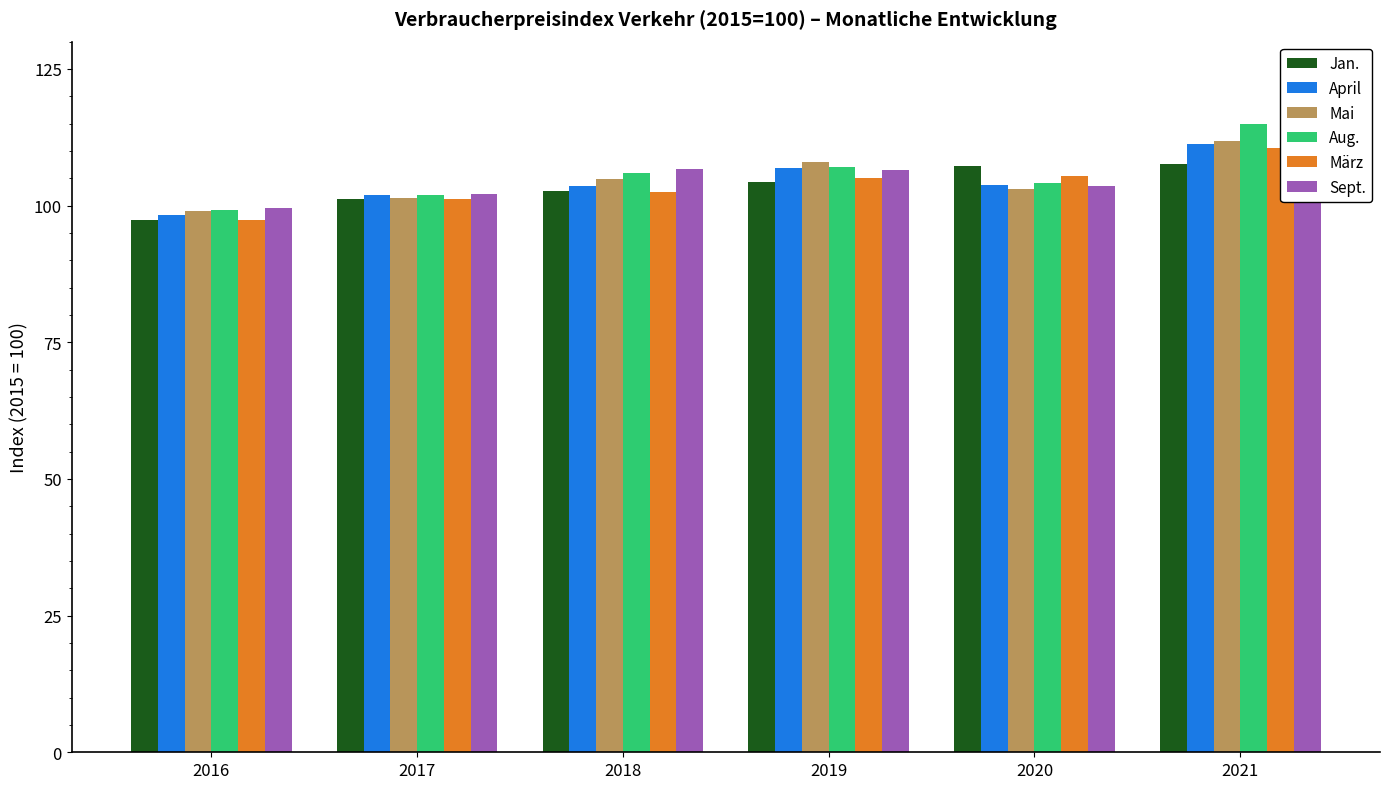

Which series has the largest total across all categories?

Sept.